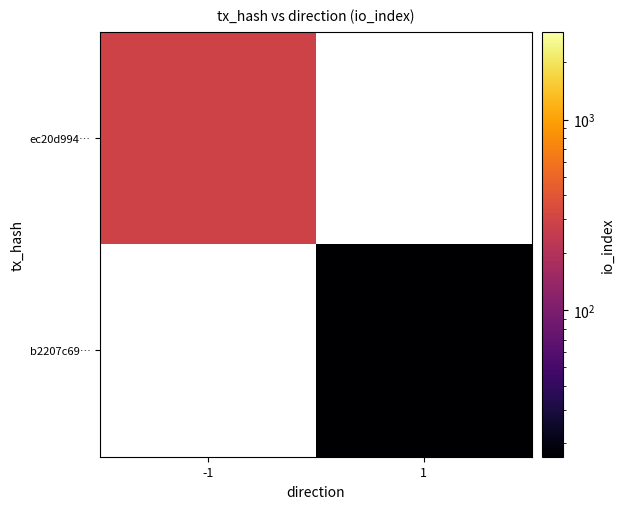

At which category is the sum across all series the highest?

-1